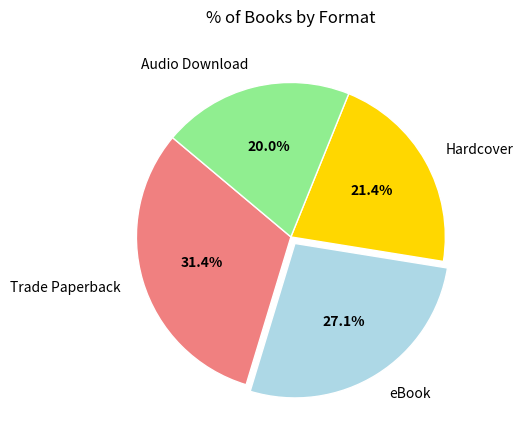

Is Trade Paperback the majority of the pie?

No